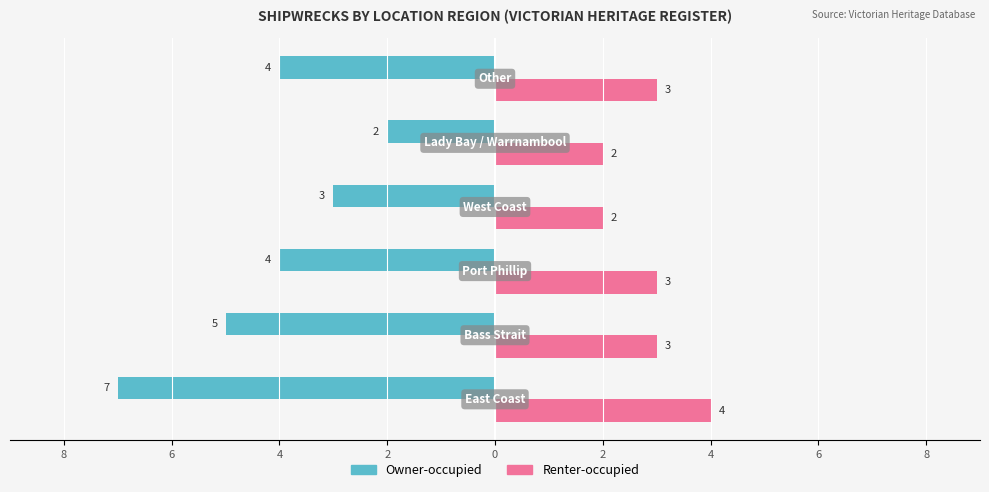

What are all the series names shown in the legend?

Owner-occupied, Renter-occupied